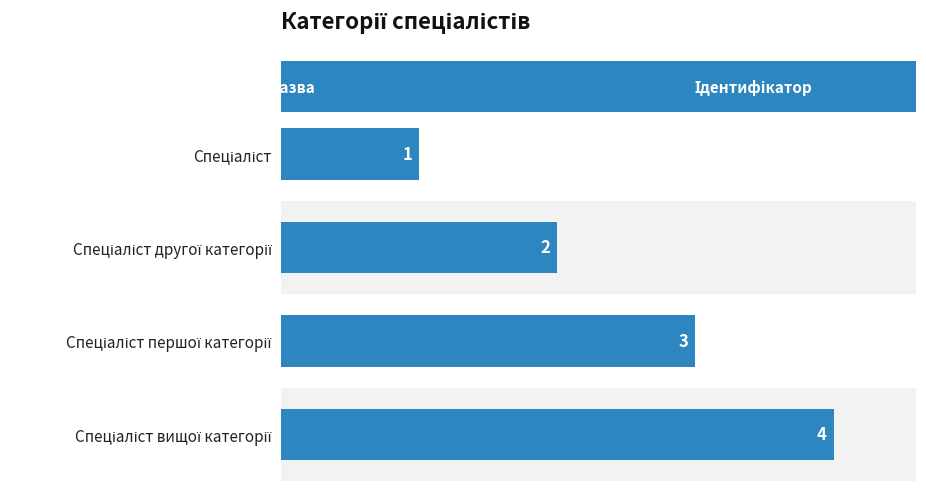

What is the sum of all values?

10